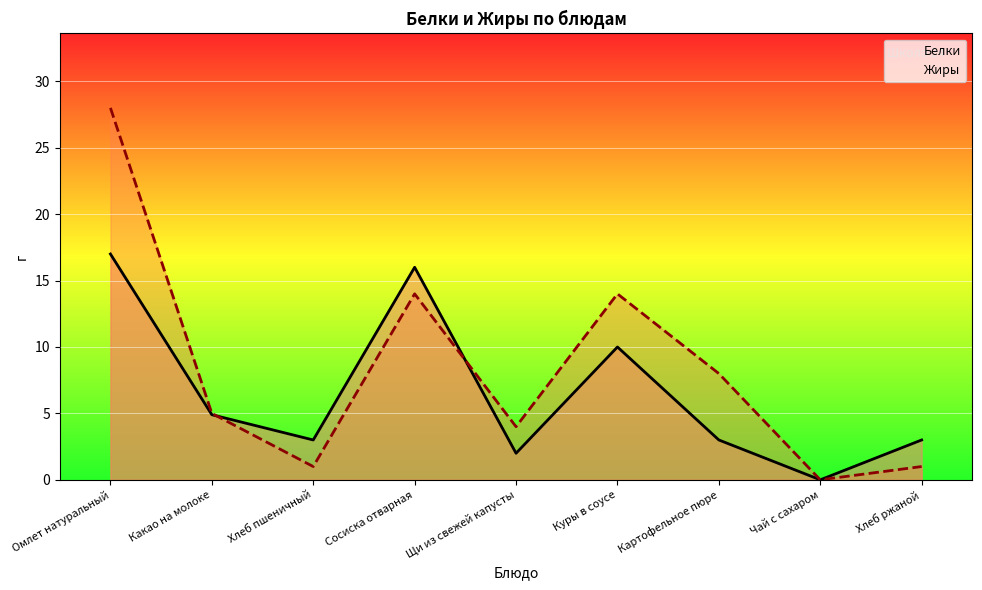

What is the sum of all Белки values?

58.9